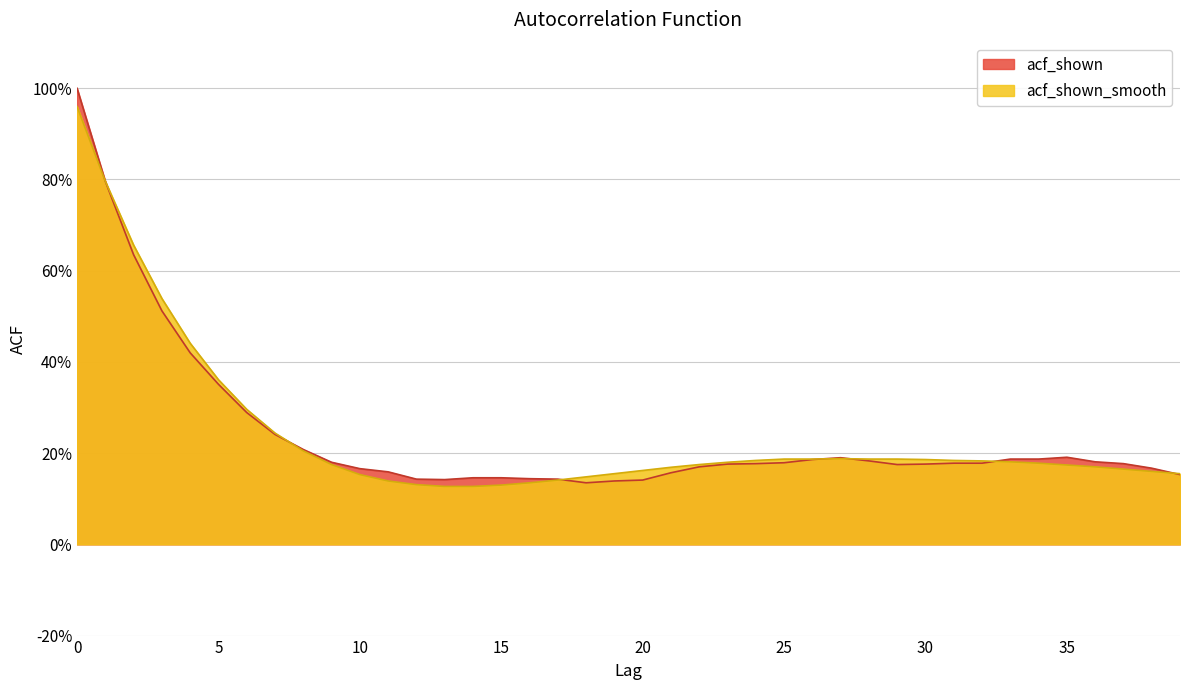

What is the value of the acf_shown_smooth point at the 39th from the left?

0.2